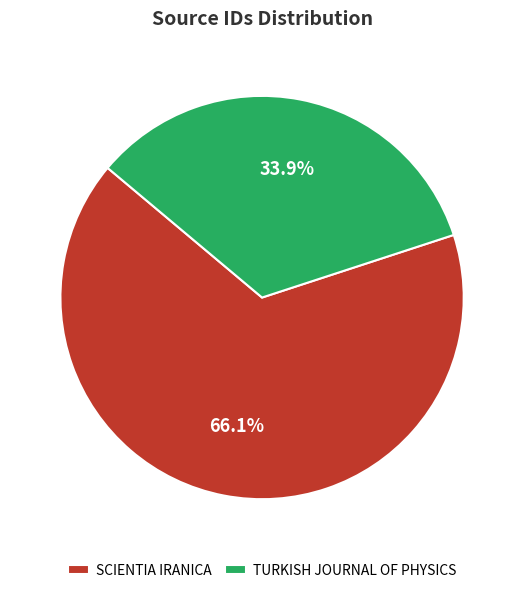

Which category has the smallest portion of the pie?

TURKISH JOURNAL OF PHYSICS